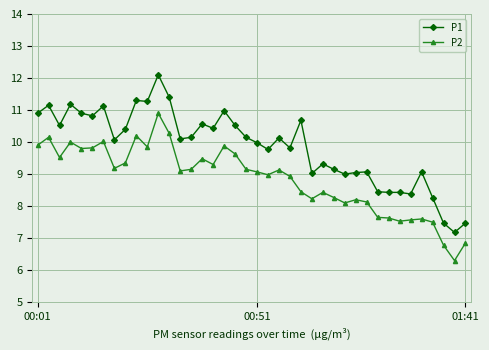

What is the value of the P1 point at the 14th from the left?

10.1